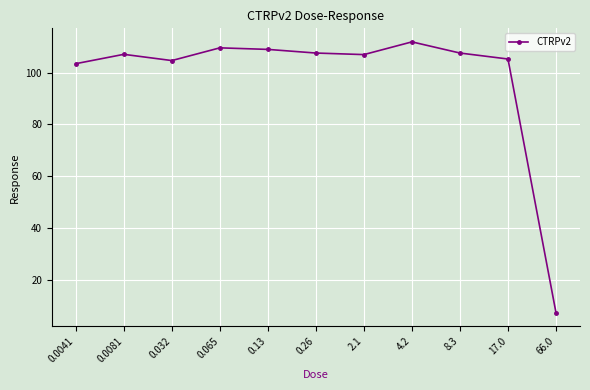

At which category does the data reach its first local valley?

0.032